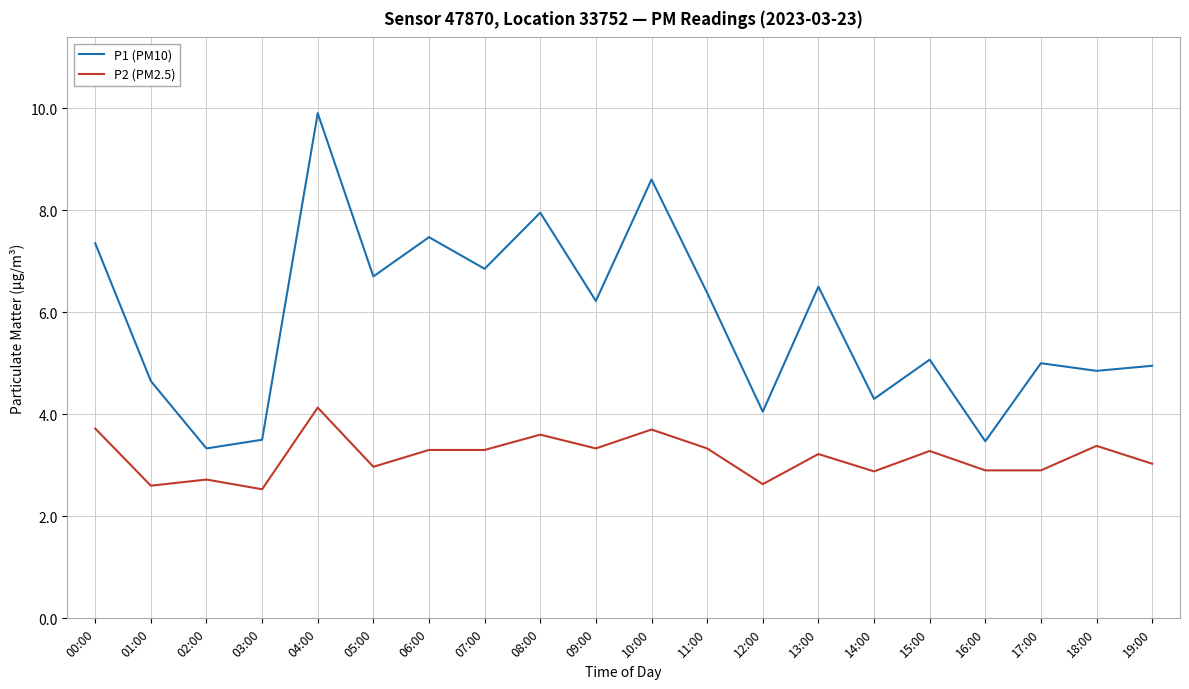

True or false: P1 (PM10) and P2 (PM2.5) intersect in this chart.

False